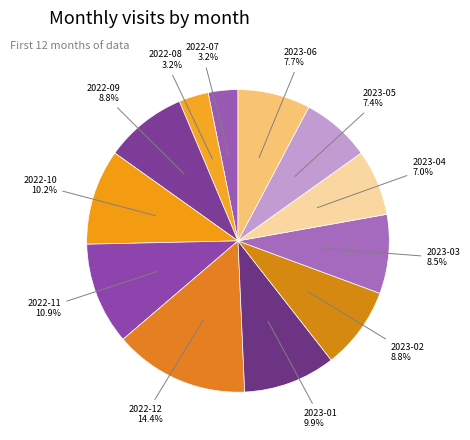

True or false: 2023-02 accounts for 9% of the total.

True